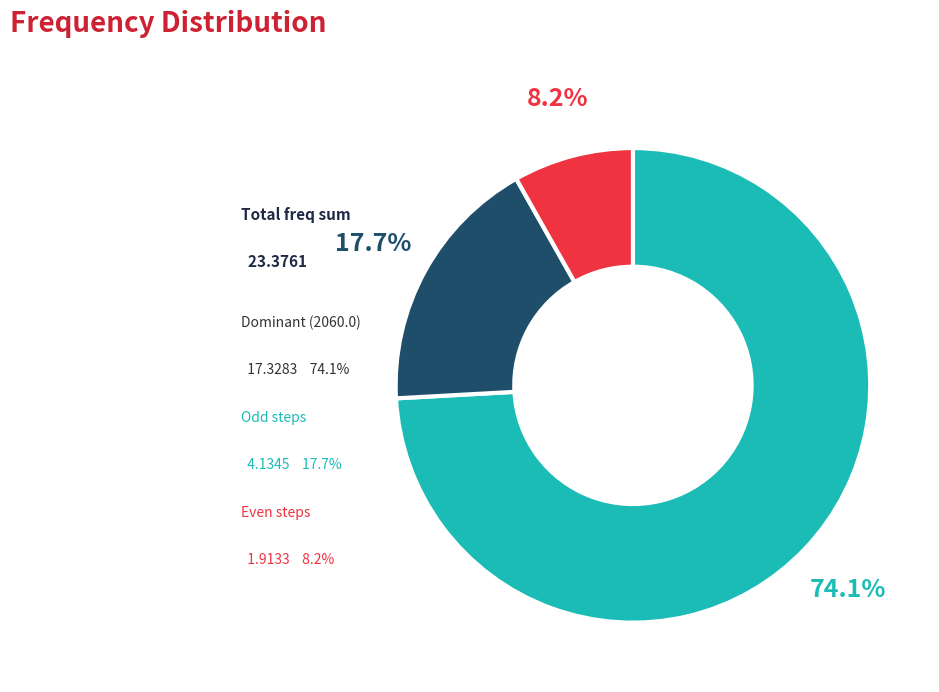

Which category has the biggest portion of the pie?

2060.0